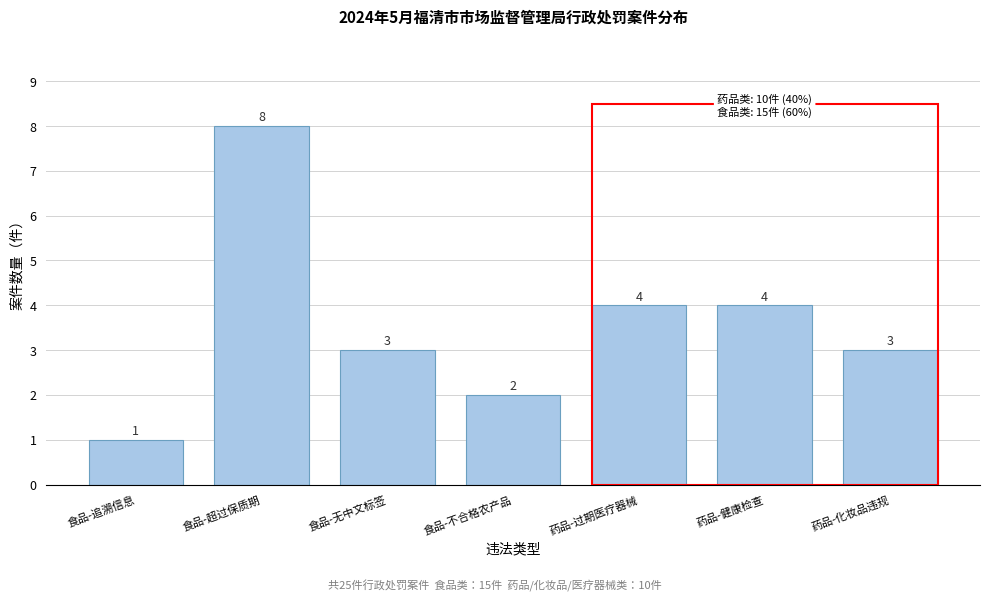

Reading right to left, what are all the values shown in this chart?

3	4	4	2	3	8	1